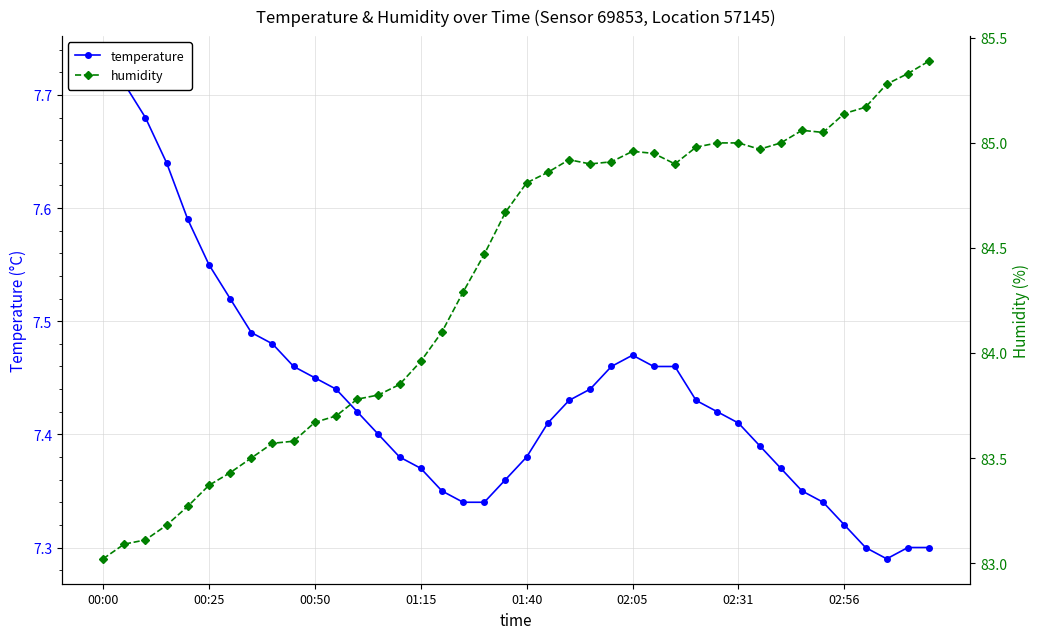

At which label does humidity reach its minimum?

00:00